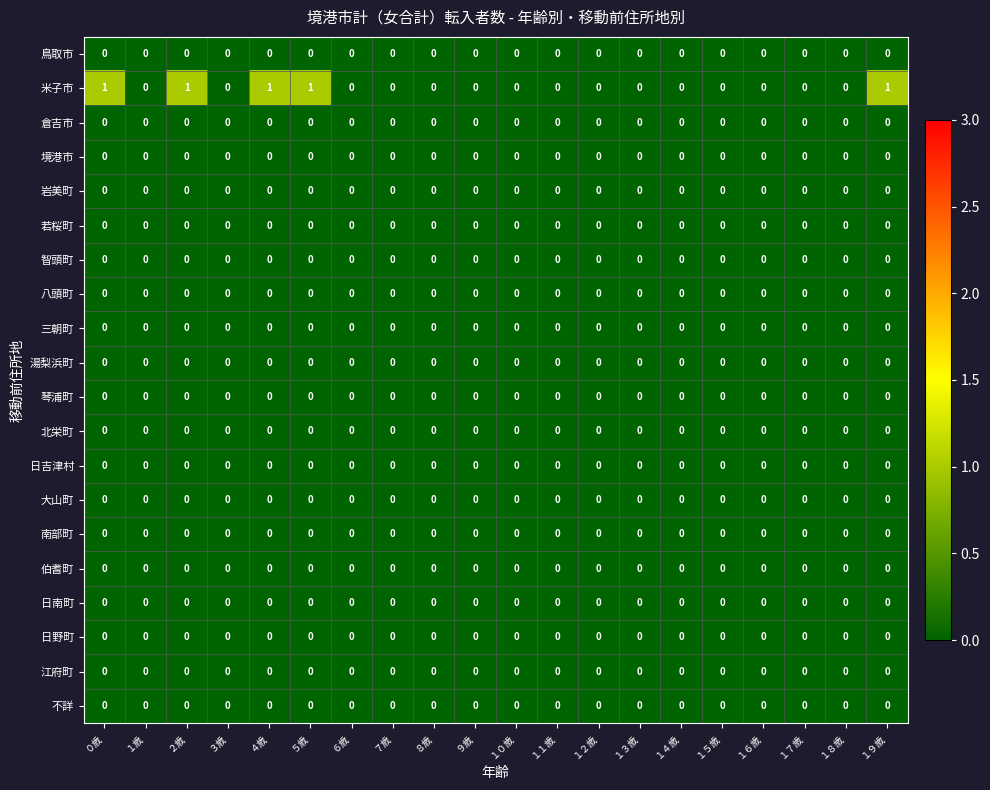

What is the sum of all 米子市 values?

5